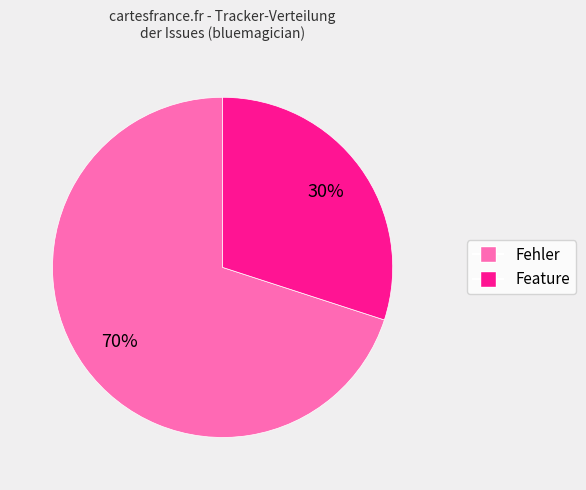

To the nearest percent, what is the average slice percentage?

50%